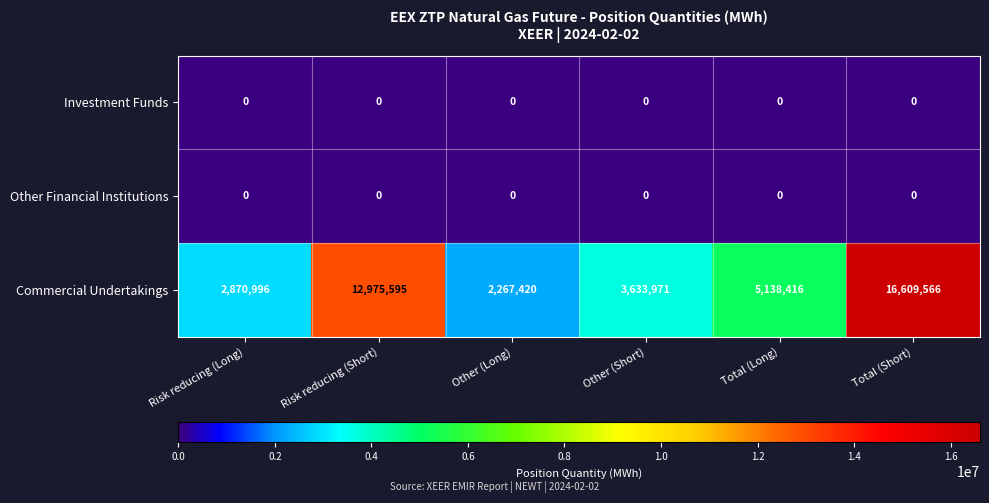

Rank the categories by Commercial Undertakings value from highest to lowest.

Total (Short), Risk reducing (Short), Total (Long), Other (Short), Risk reducing (Long), Other (Long)